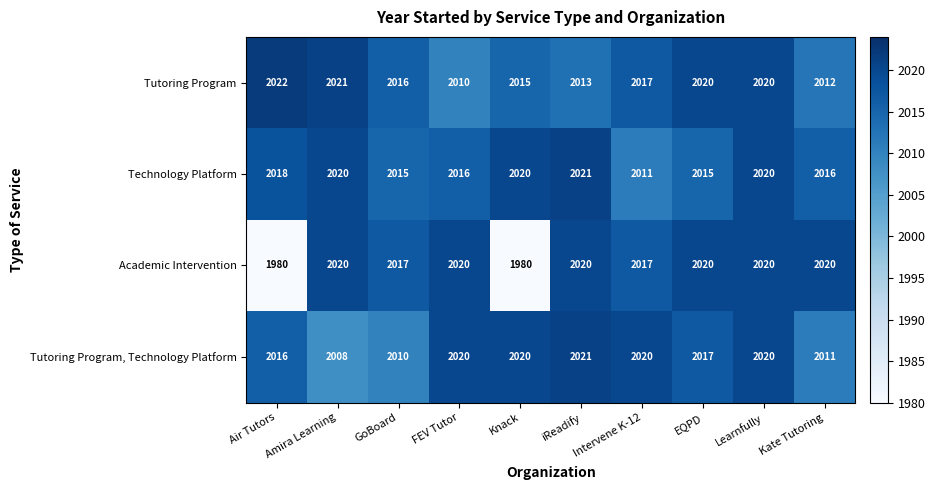

Read the Technology Platform value at GoBoard.

2015